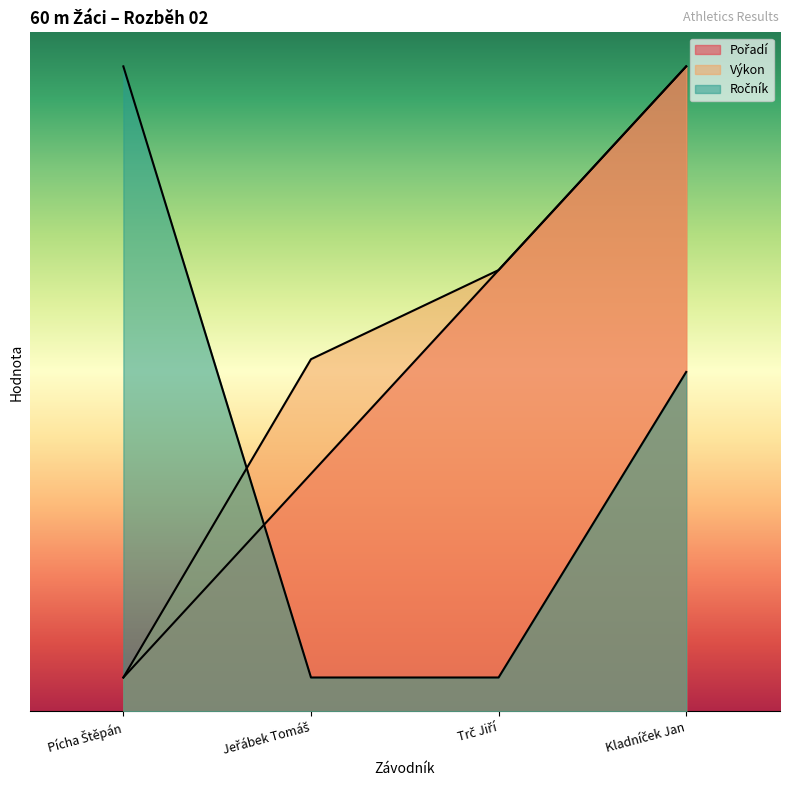

After their last crossing, which series has the higher values: Pořadí or Ročník?

Pořadí